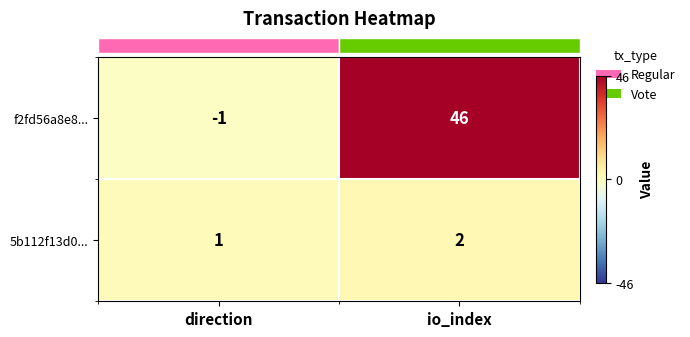

How many distinct data groups are displayed?

2